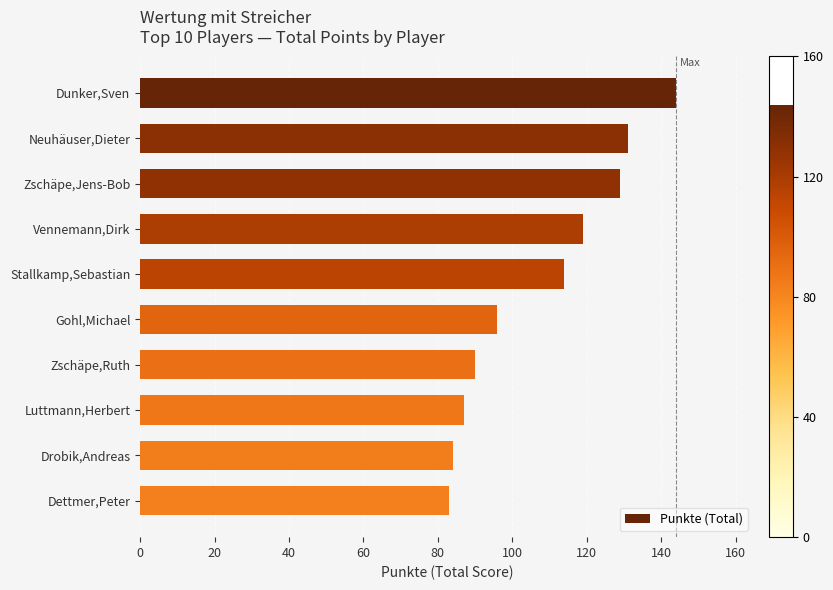

What is the greatest value displayed?

144